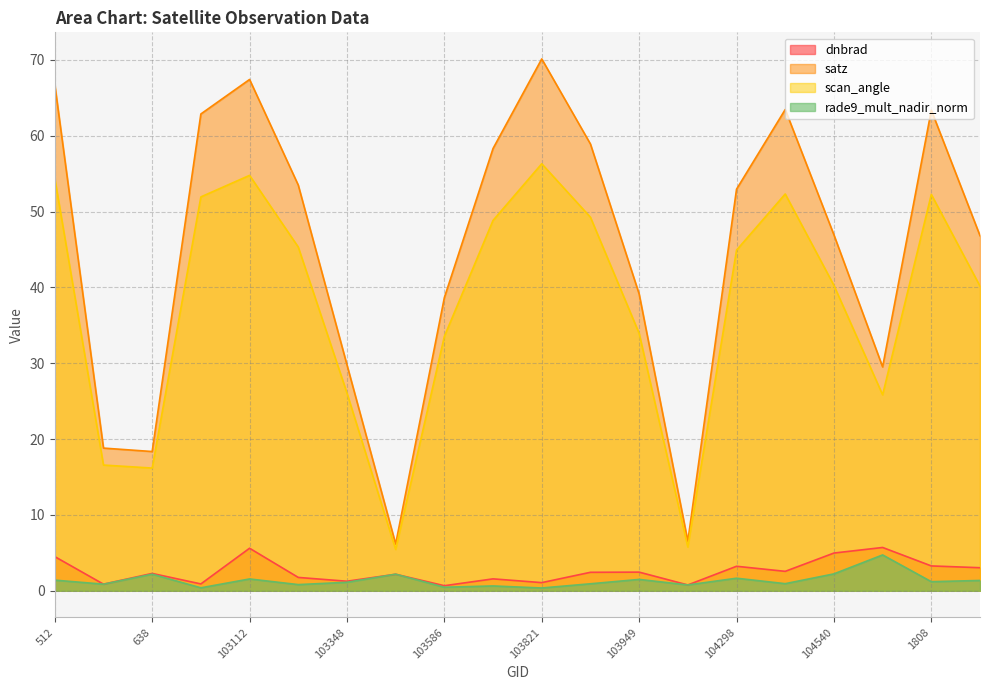

Where is rade9_mult_nadir_norm nearest to the value 2?

103468